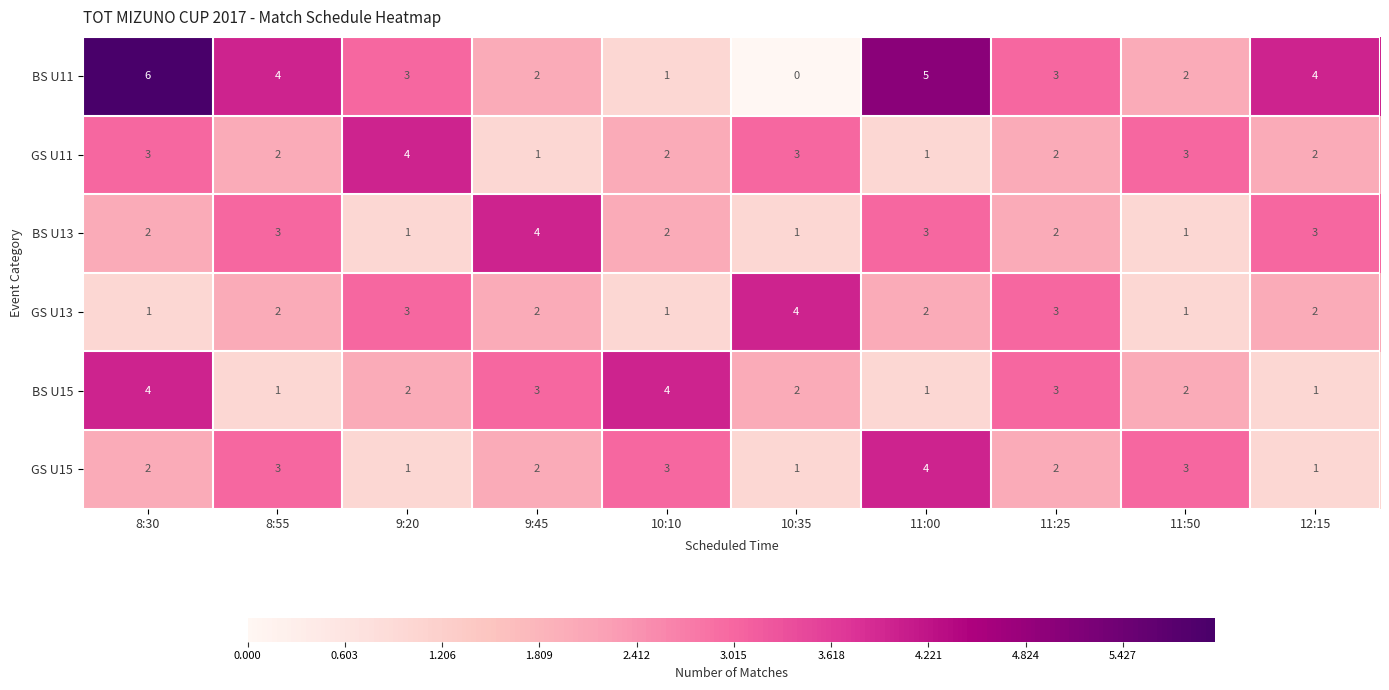

Which series has the largest total across all categories?

BS U11